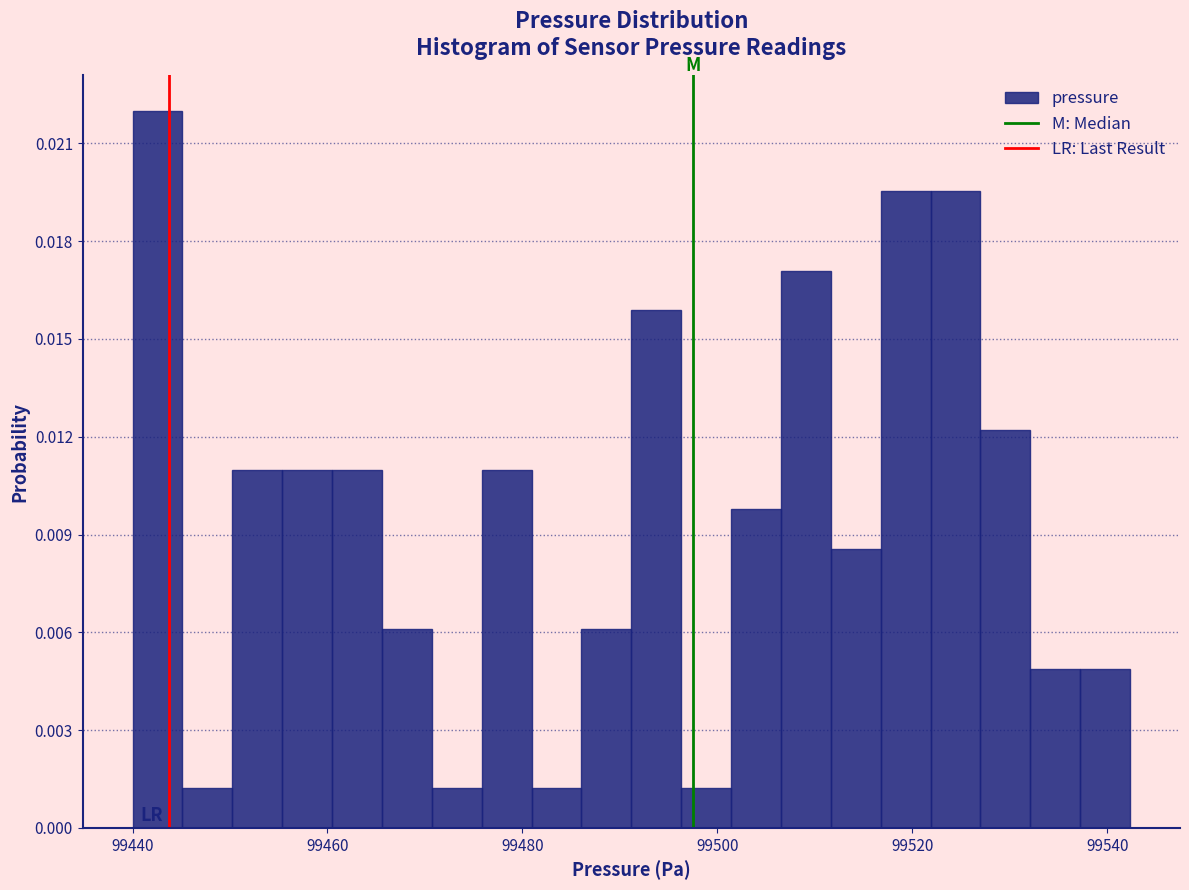

Read against the x-axis, roughly where is the centre of the tallest bar?

99442